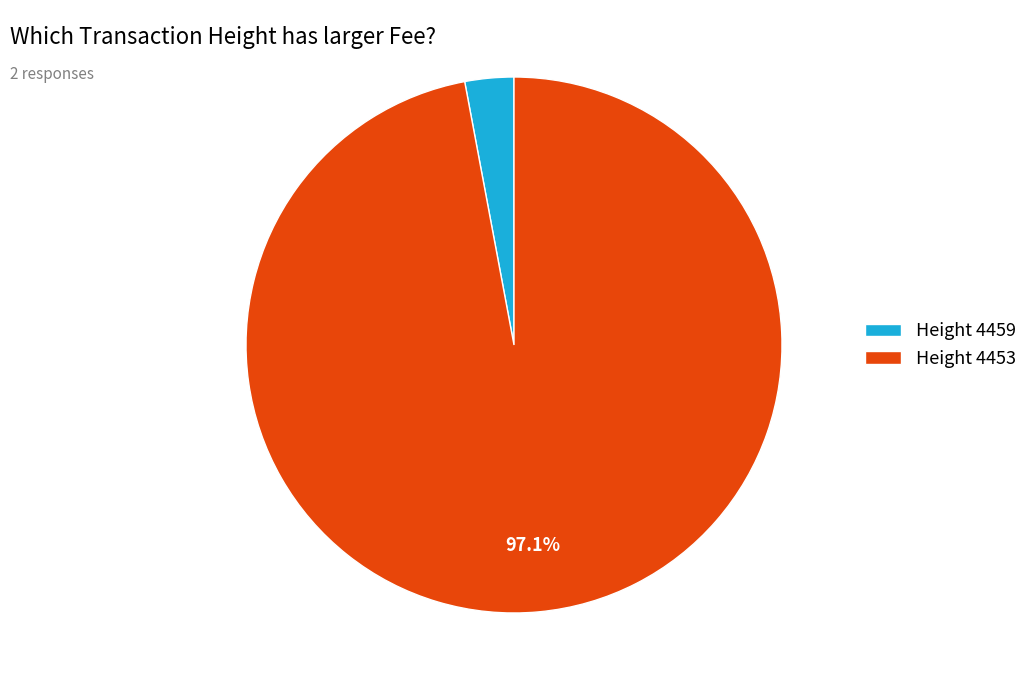

Rank the categories by value from lowest to highest.

Height 4459, Height 4453